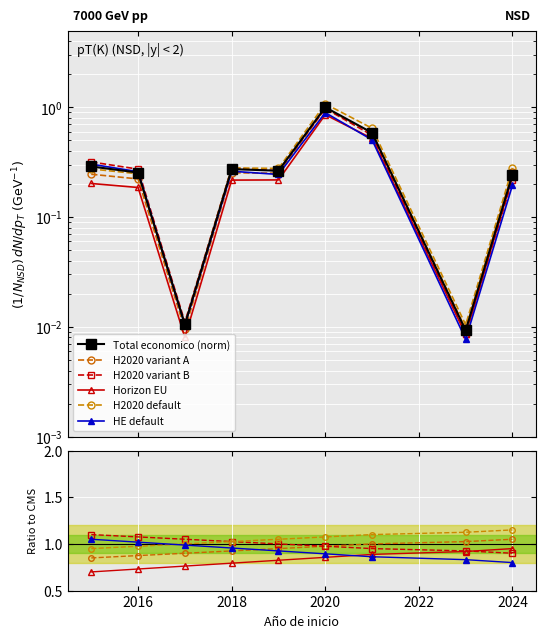

True or false: Horizon EU has more than 1 interior local peaks.

False